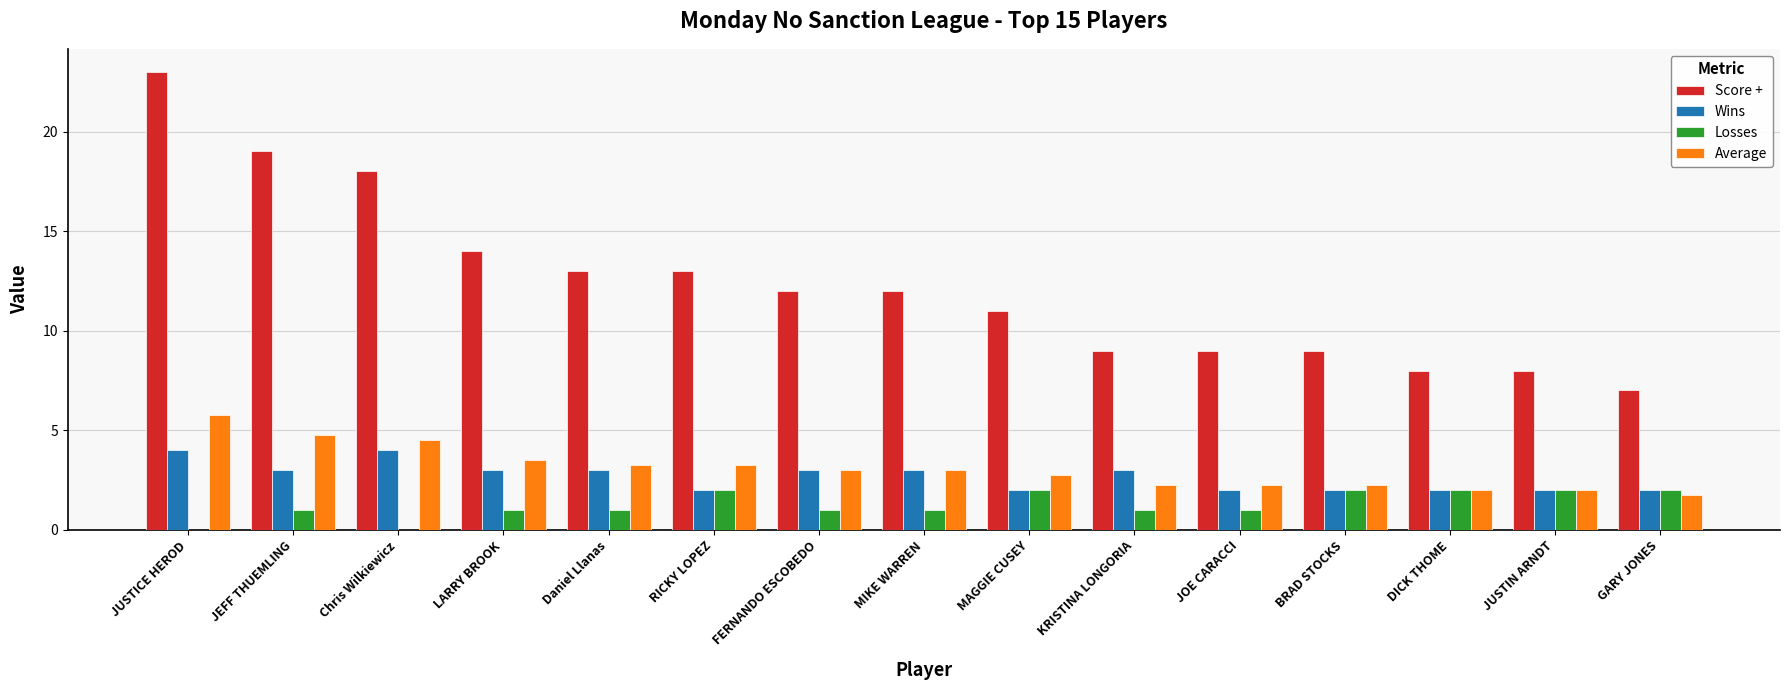

Are the bars grouped side by side (vs. stacked)?

Yes